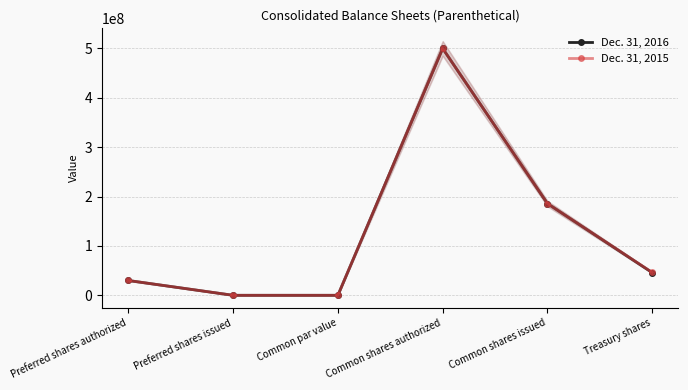

Reading left to right, transcribe all the data shown in this chart.

Dec. 31, 2016: 30000000	0	5	500000000	185744072	45903844
Dec. 31, 2015: 30000000	0	5	500000000	185744072	46302744